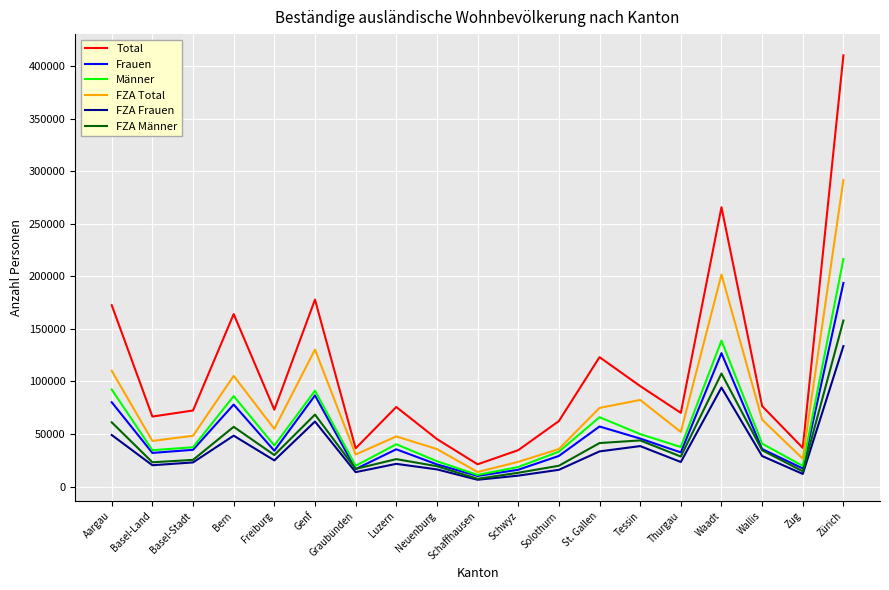

Is the value of FZA Total at Schaffhausen greater than the value of FZA Frauen at Wallis?

No